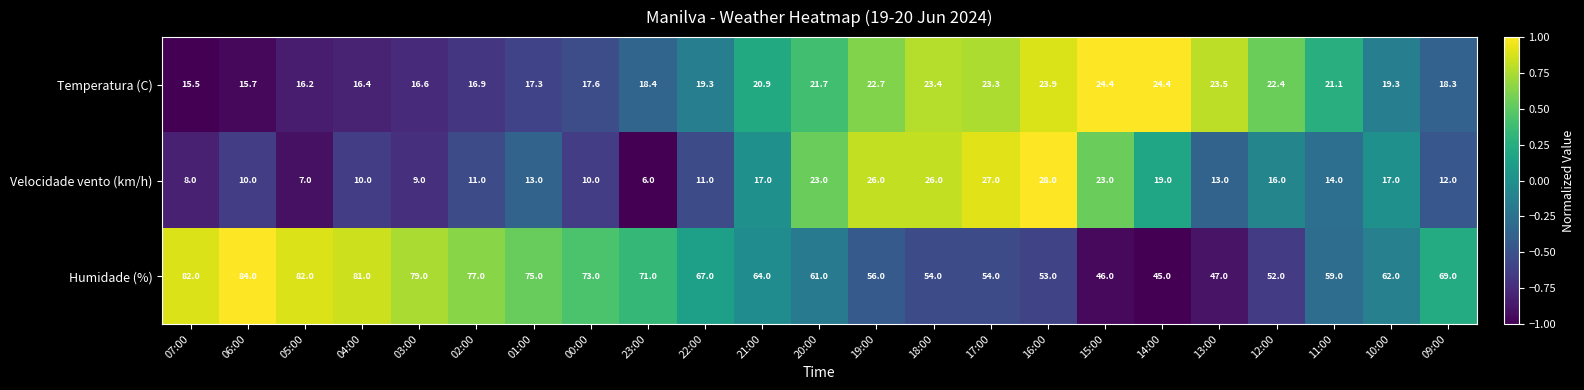

Rank the series at 14:00 from lowest to highest value.

Velocidade vento (km/h), Temperatura (C), Humidade (%)